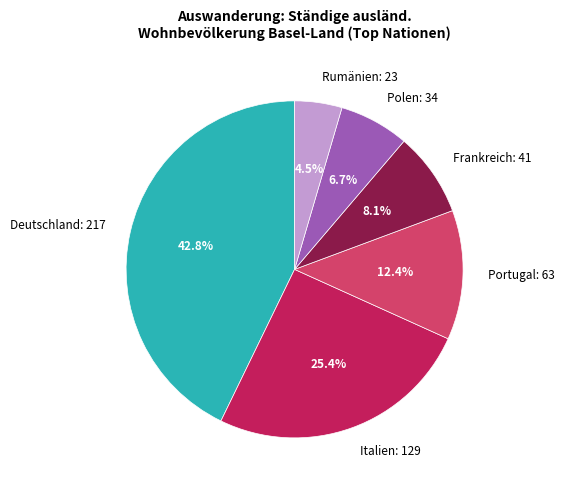

Which slice is the smallest?

Rumänien: 23